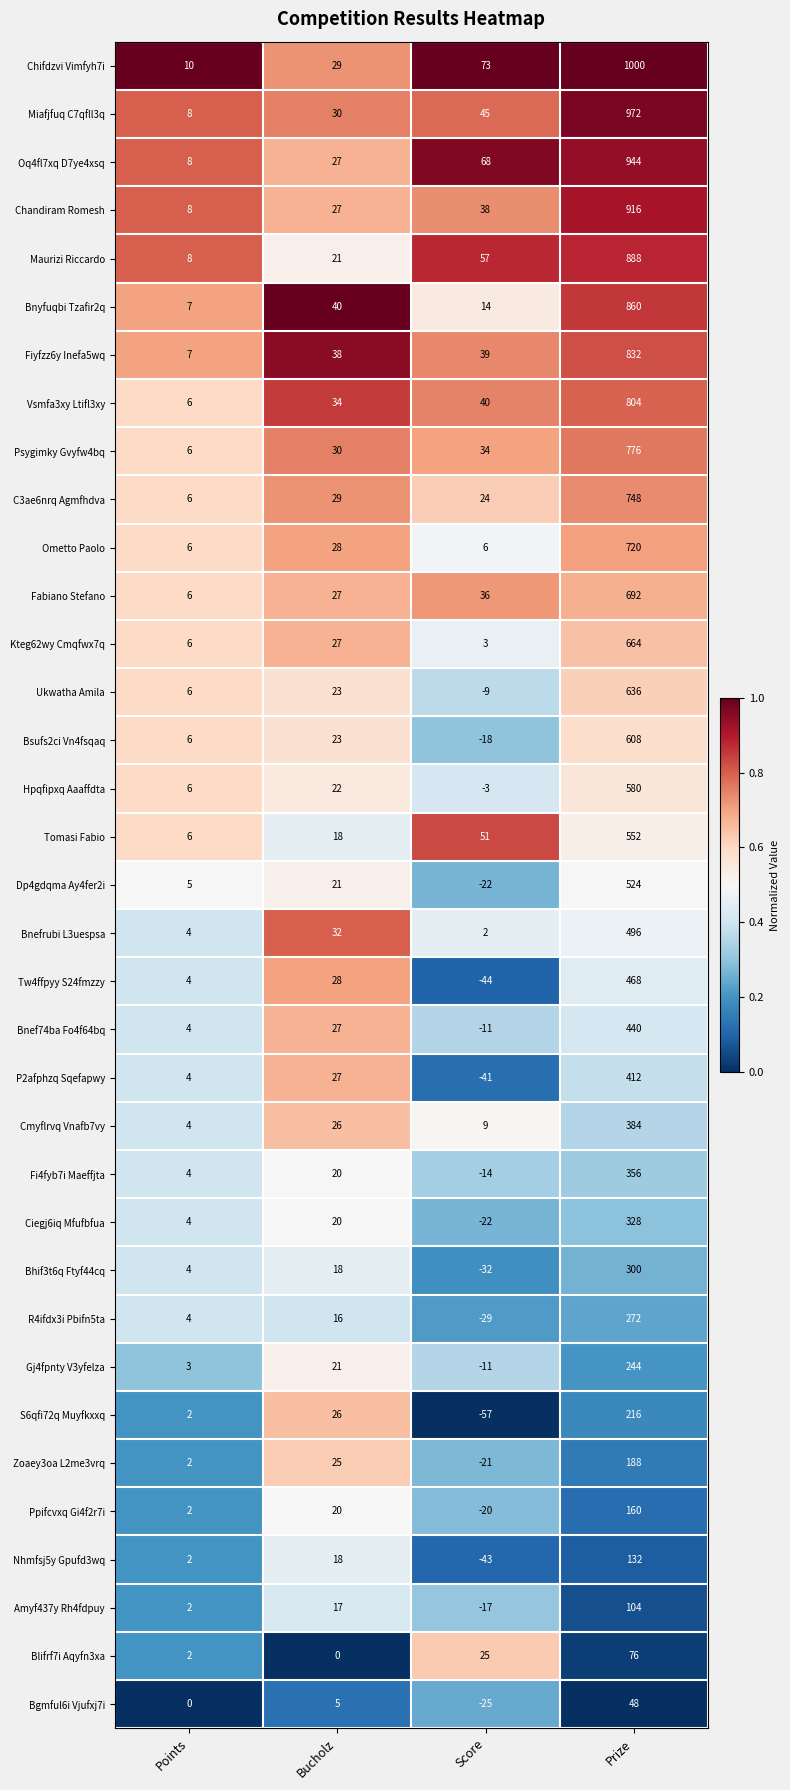

List the series in order of their peak value, highest first.

Chifdzvi Vimfyh7i, Miafjfuq C7qfll3q, Oq4fl7xq D7ye4xsq, Chandiram Romesh, Maurizi Riccardo, Bnyfuqbi Tzafir2q, Fiyfzz6y Inefa5wq, Vsmfa3xy Ltifl3xy, Psygimky Gvyfw4bq, C3ae6nrq Agmfhdva, Ometto Paolo, Fabiano Stefano, Kteg62wy Cmqfwx7q, Ukwatha Amila, Bsufs2ci Vn4fsqaq, Hpqfipxq Aaaffdta, Tomasi Fabio, Dp4gdqma Ay4fer2i, Bnefrubi L3uespsa, Tw4ffpyy S24fmzzy, Bnef74ba Fo4f64bq, P2afphzq Sqefapwy, Cmyflrvq Vnafb7vy, Fi4fyb7i Maeffjta, Ciegj6iq Mfufbfua, Bhif3t6q Ftyf44cq, R4ifdx3i Pbifn5ta, Gj4fpnty V3yfelza, S6qfi72q Muyfkxxq, Zoaey3oa L2me3vrq, Ppifcvxq Gi4f2r7i, Nhmfsj5y Gpufd3wq, Amyf437y Rh4fdpuy, Blifrf7i Aqyfn3xa, Bgmful6i Vjufxj7i